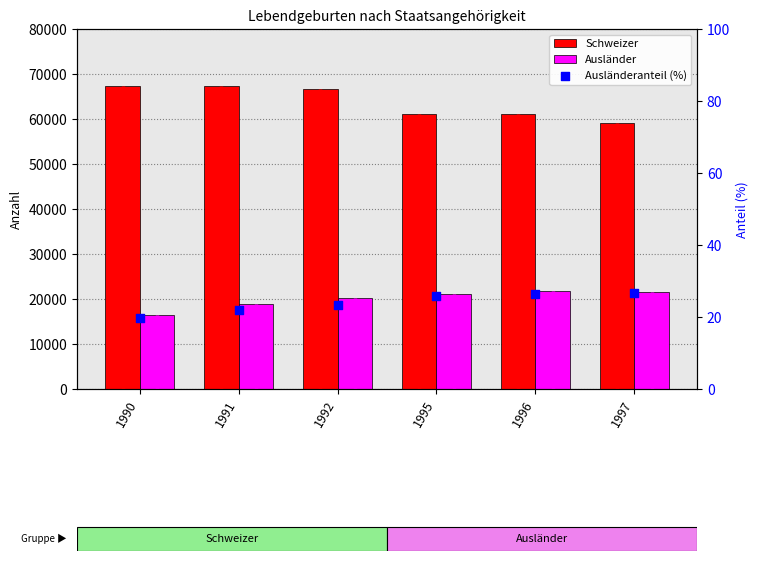

Is the value of Ausländeranteil (%) at 1995 greater than the value of Ausländer at 1997?

No